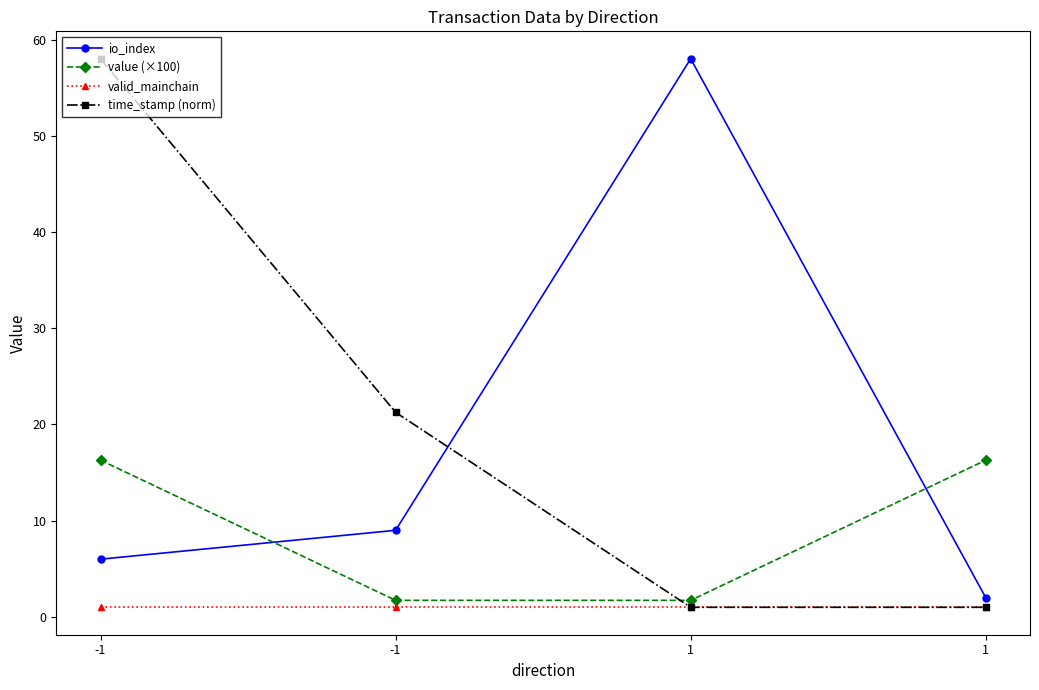

Which series has the largest range (max minus min)?

time_stamp (norm)